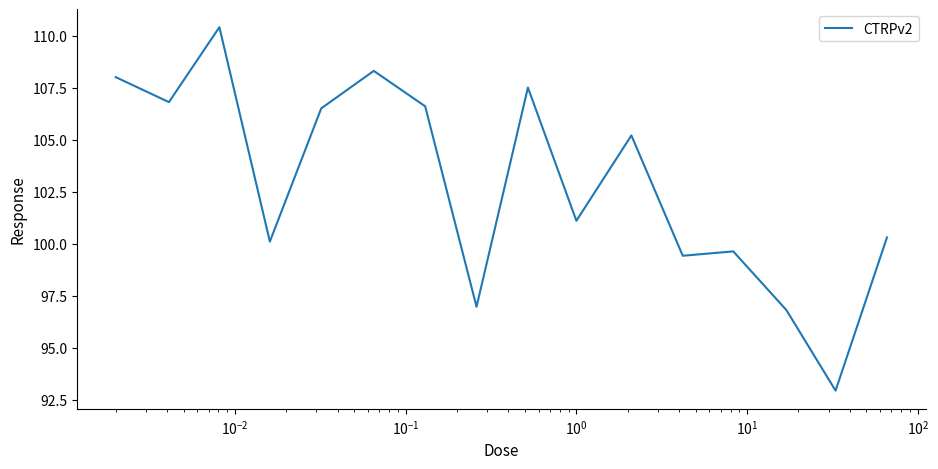

What is the minimum value shown in the chart?

92.9